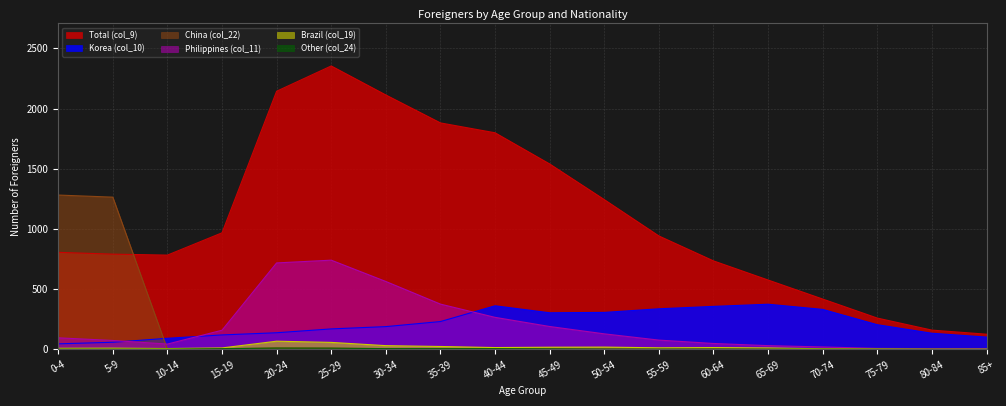

The value of Total (col_9) at 5-9 is 791.0. True or false?

True